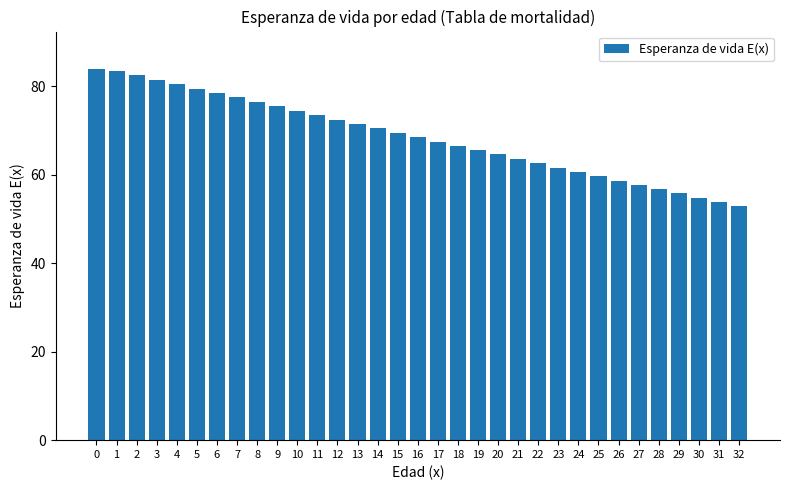

The value at 0 is 143.7. True or false?

False